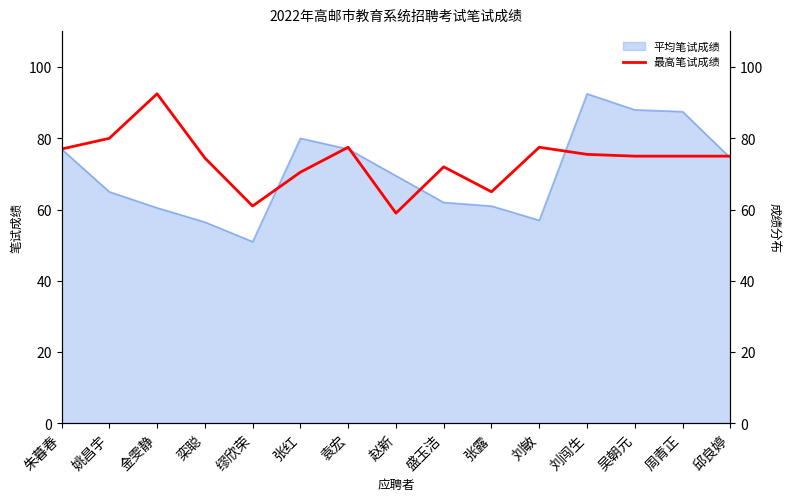

The value at 姚昌宇 is 80.0. True or false?

True